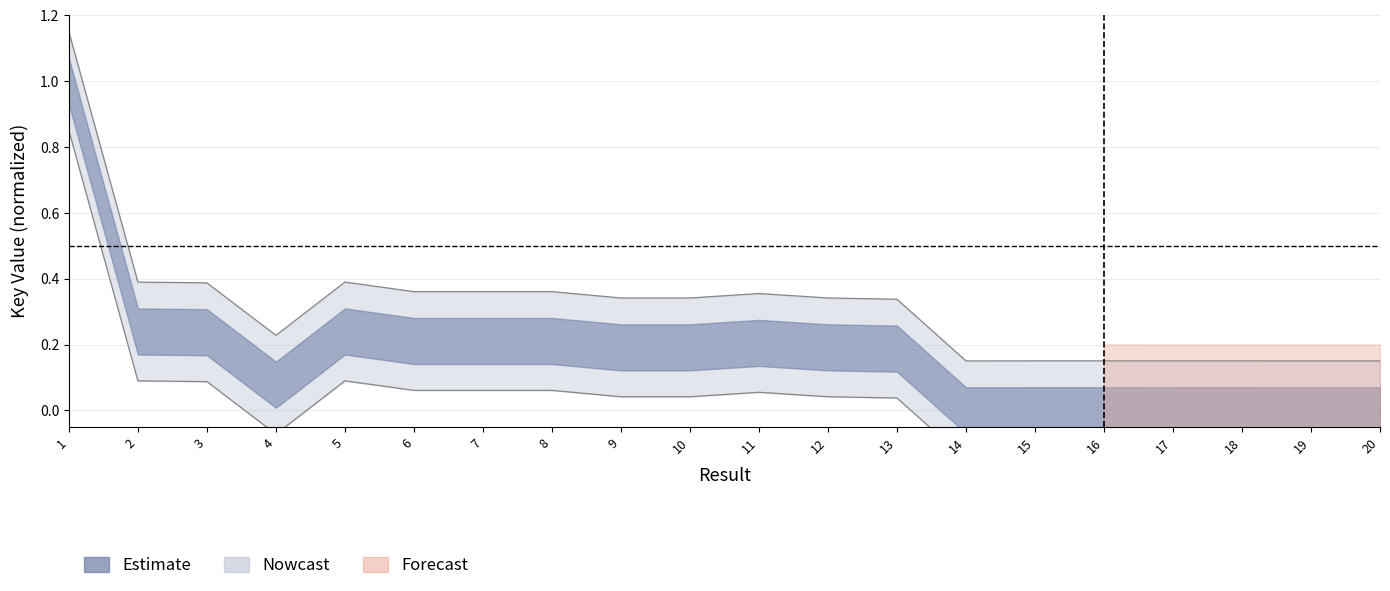

List the labels in order of value, largest first.

1, 2, 5, 3, 6, 7, 8, 11, 9, 10, 12, 13, 4, 16, 15, 18, 17, 20, 14, 19